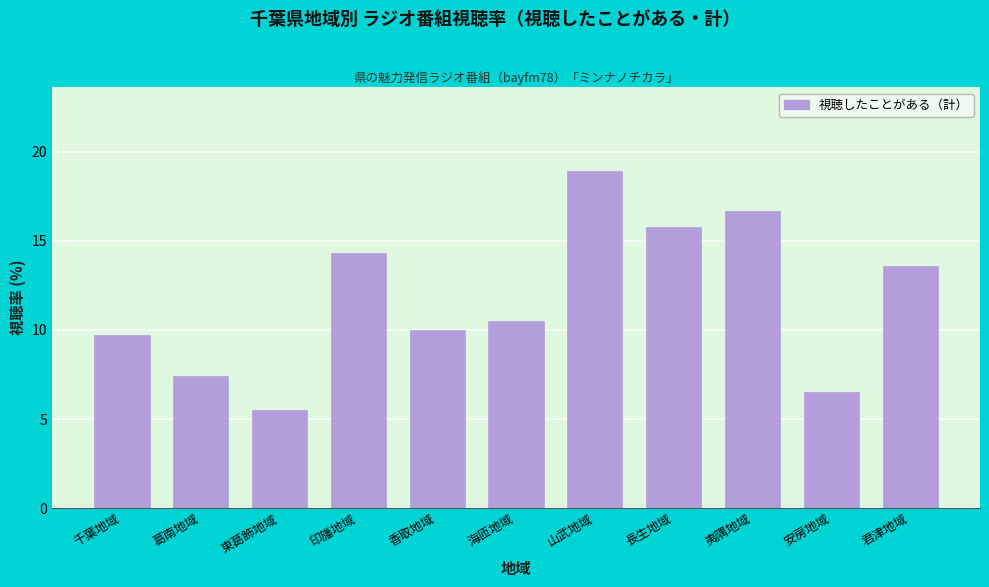

Reading left to right, list all the values displayed in this chart.

千葉地域=9.7	葛南地域=7.4	東葛飾地域=5.5	印旛地域=14.3	香取地域=10.0	海匝地域=10.5	山武地域=18.9	長生地域=15.8	夷隅地域=16.7	安房地域=6.5	君津地域=13.6